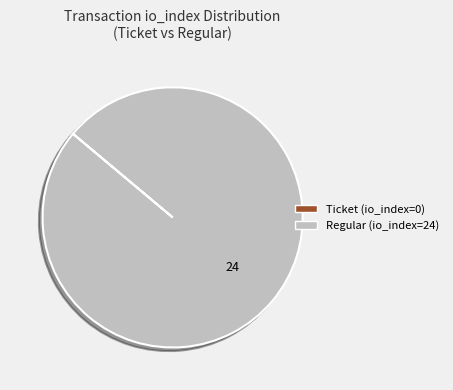

Is it true that Regular (io_index=24) is 87% of the pie?

False